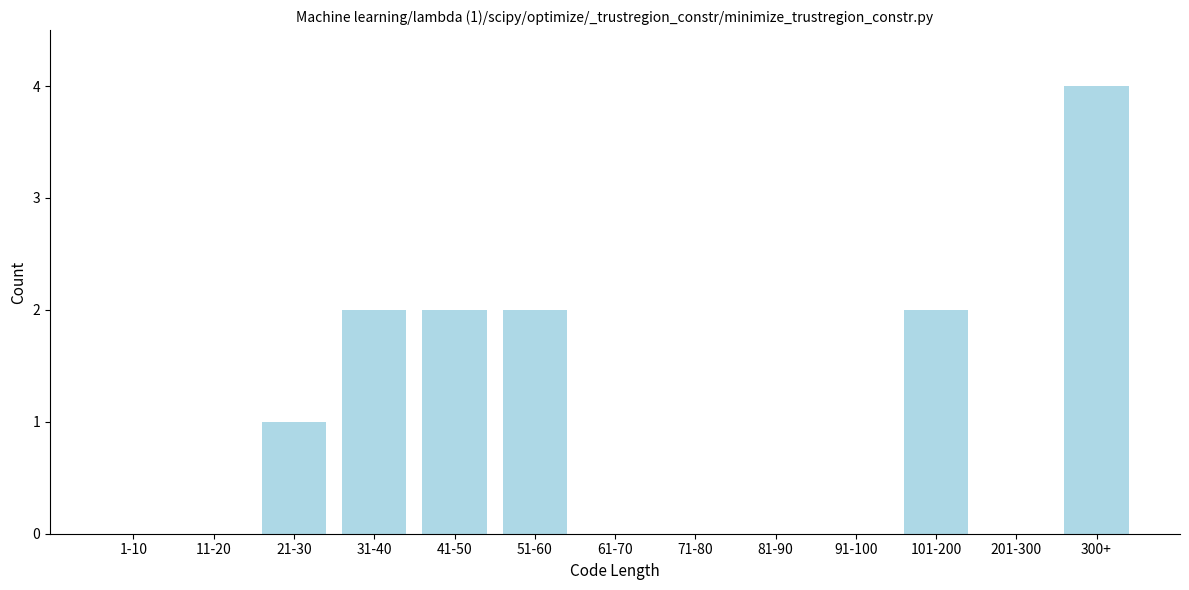

Reading left to right, transcribe all the data shown in this chart.

1-10=0	11-20=0	21-30=1	31-40=2	41-50=2	51-60=2	61-70=0	71-80=0	81-90=0	91-100=0	101-200=2	201-300=0	300+=4